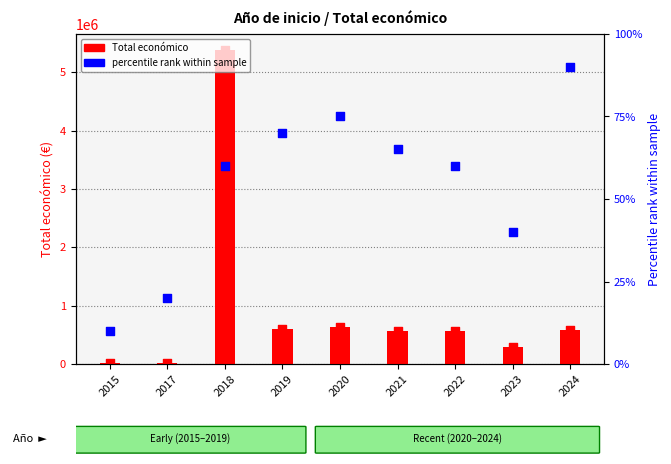

What is the total value across all series at 2020?

635482